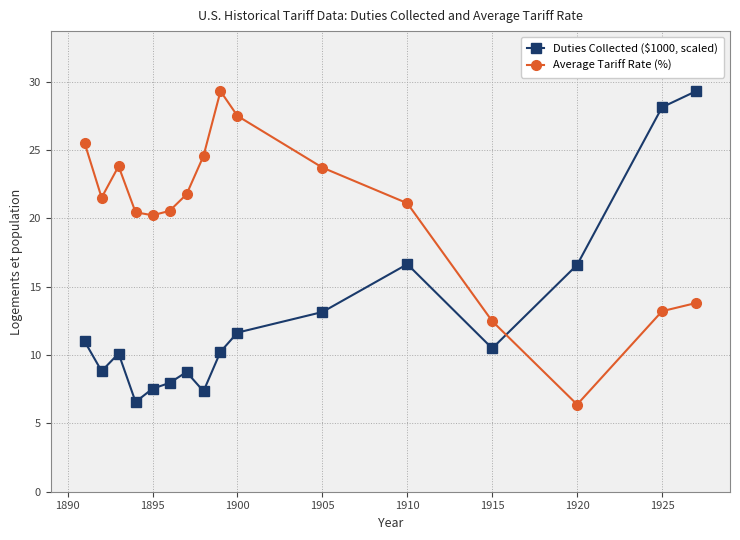

How many intersections are there between Duties Collected ($1000, scaled) and Average Tariff Rate (%)?

1